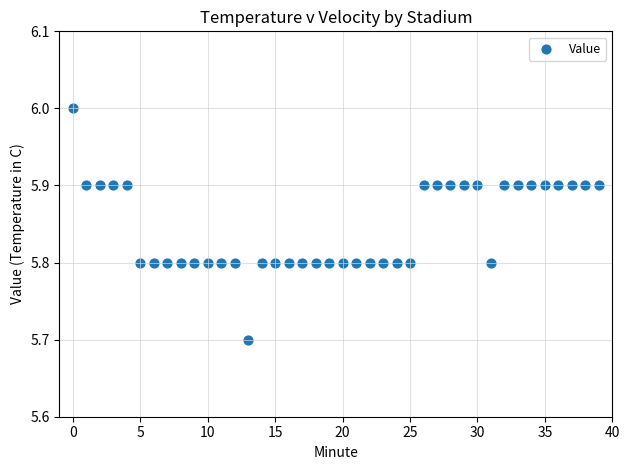

What Y value in the scatter plot is closest to 5?

5.7